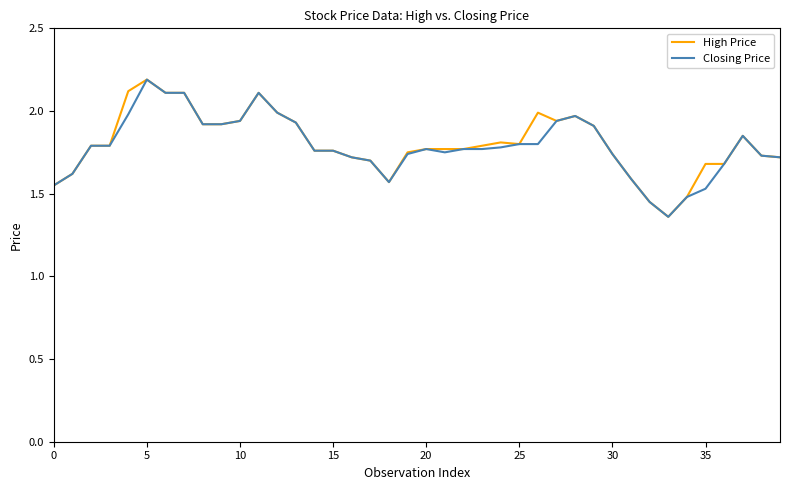

What is the greatest value displayed?

2.2